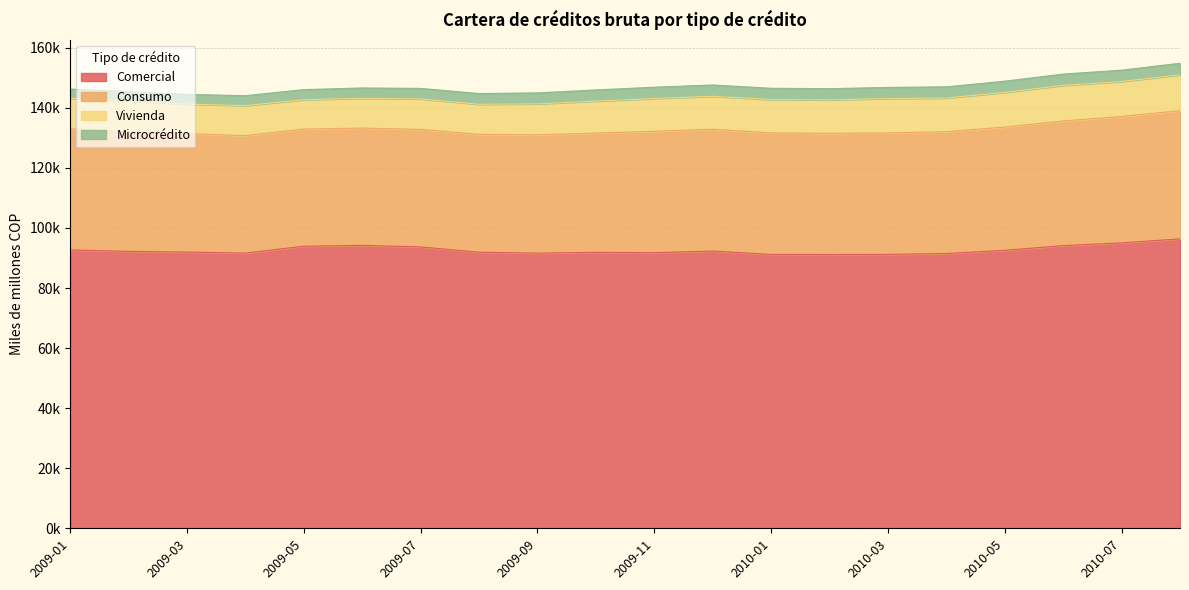

What is the smallest value displayed?

3114.2